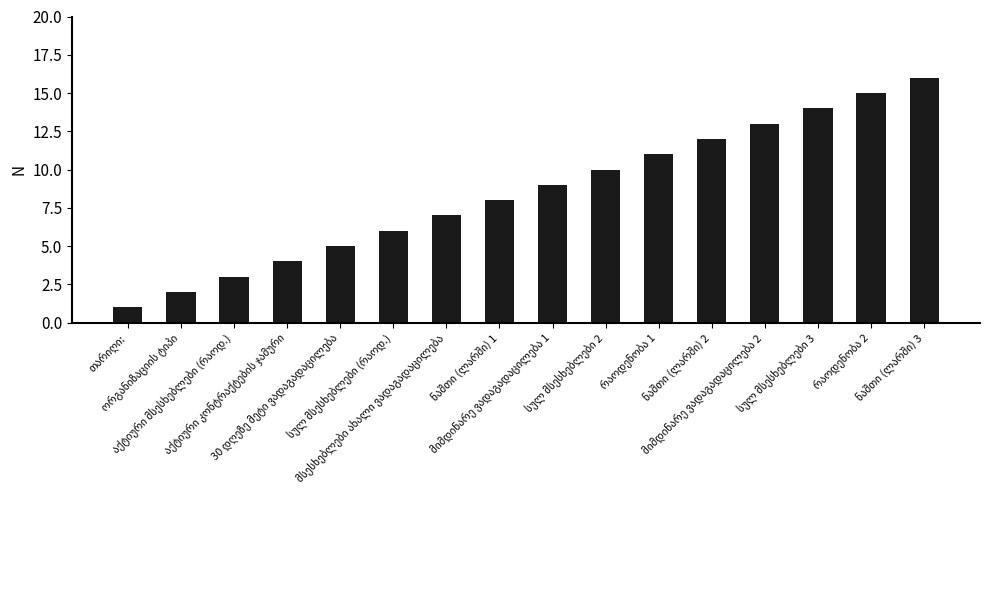

What is the difference between the maximum and minimum values?

15